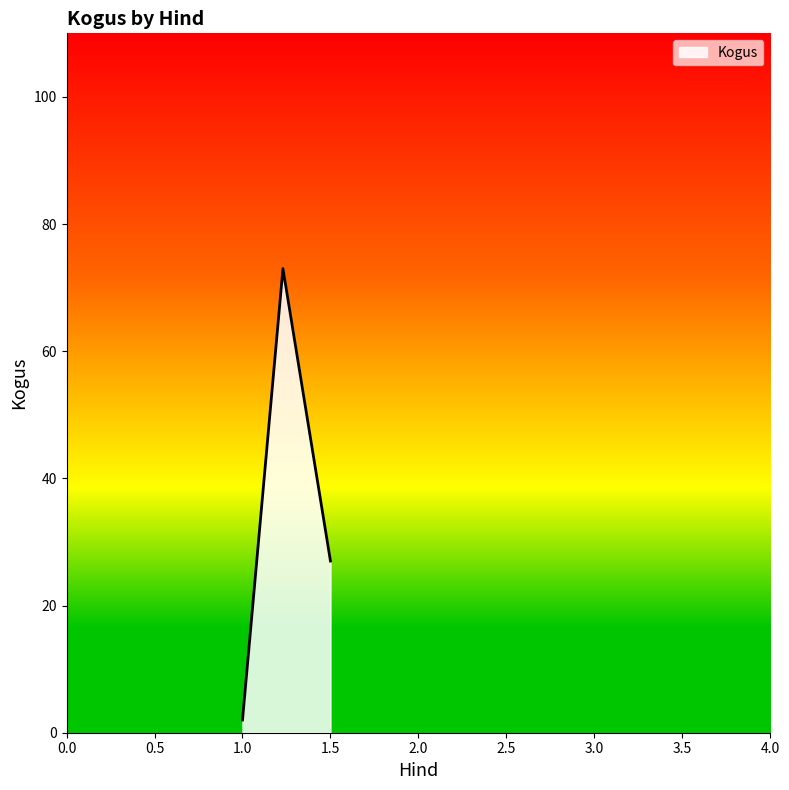

What is the minimum value shown in the chart?

2